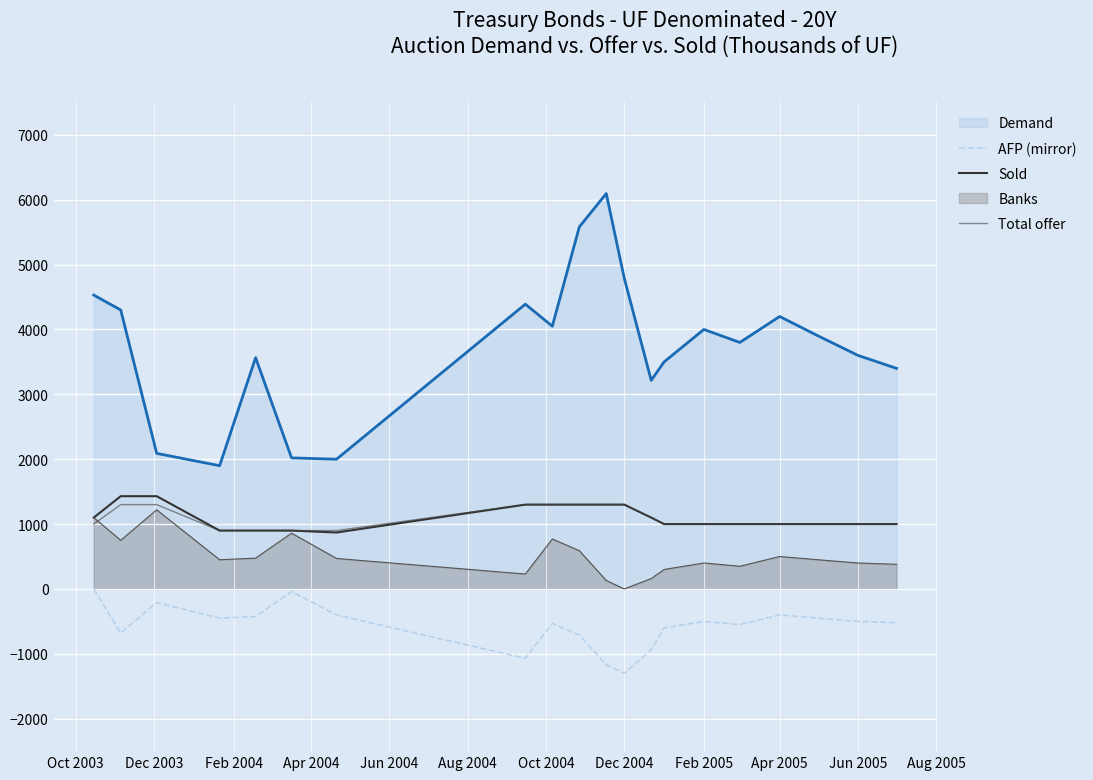

How many lines are shown in the chart?

5